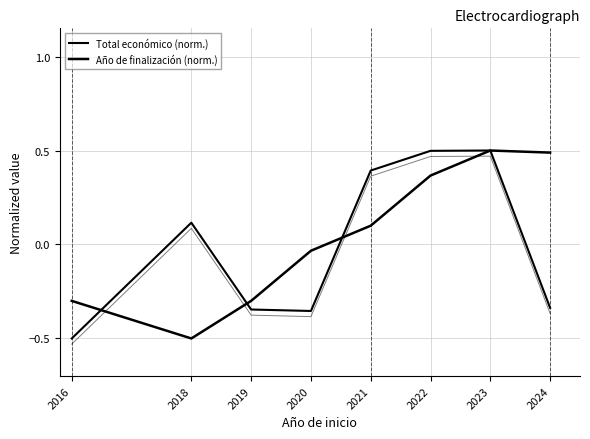

True or false: Año de finalización (norm.) has more than 2 points higher than both neighbors.

False